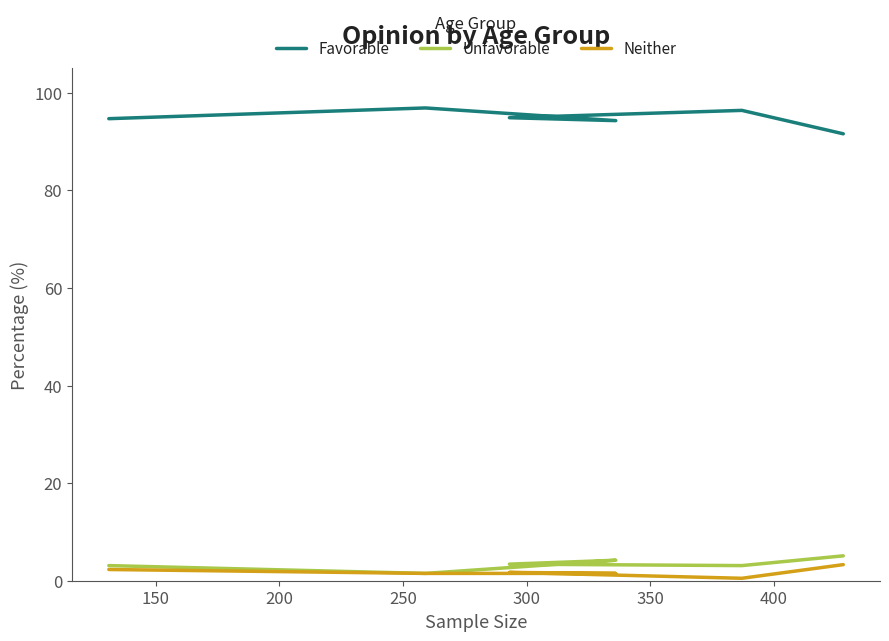

What is the value of the Unfavorable point at the 4th from the left?

3.4